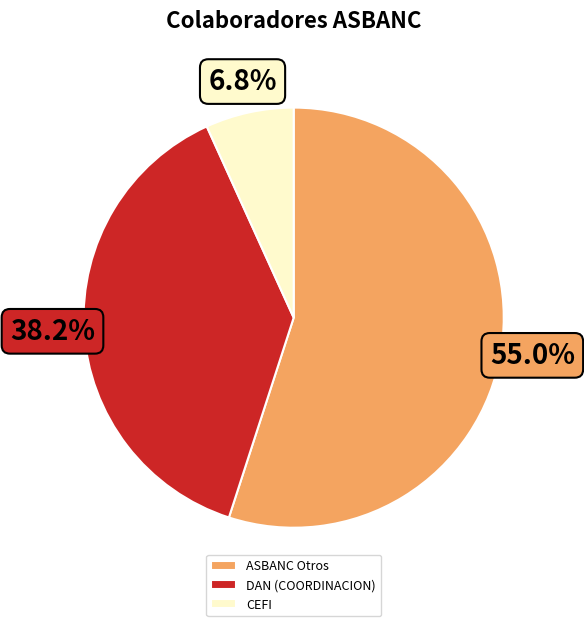

Rank the categories by value from highest to lowest.

ASBANC Otros, DAN (COORDINACION), CEFI